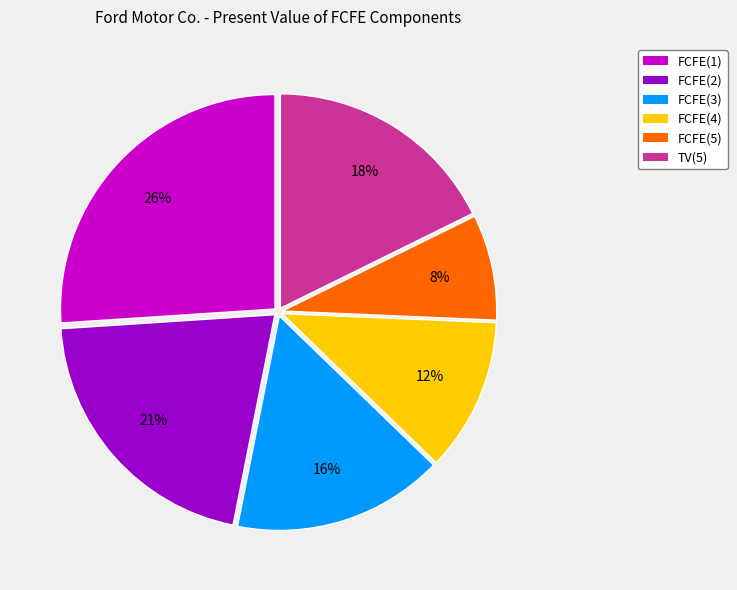

Rank the categories by value from lowest to highest.

FCFE(5), FCFE(4), FCFE(3), TV(5), FCFE(2), FCFE(1)